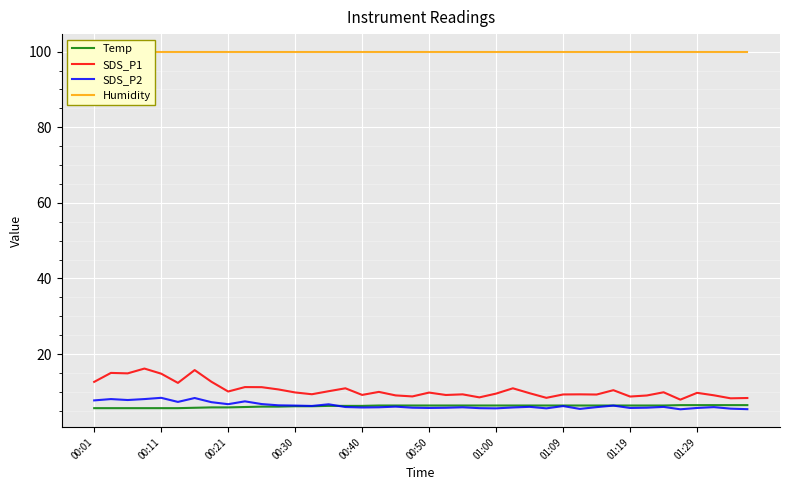

The Humidity series shows 99.9 at 25. True or false?

True